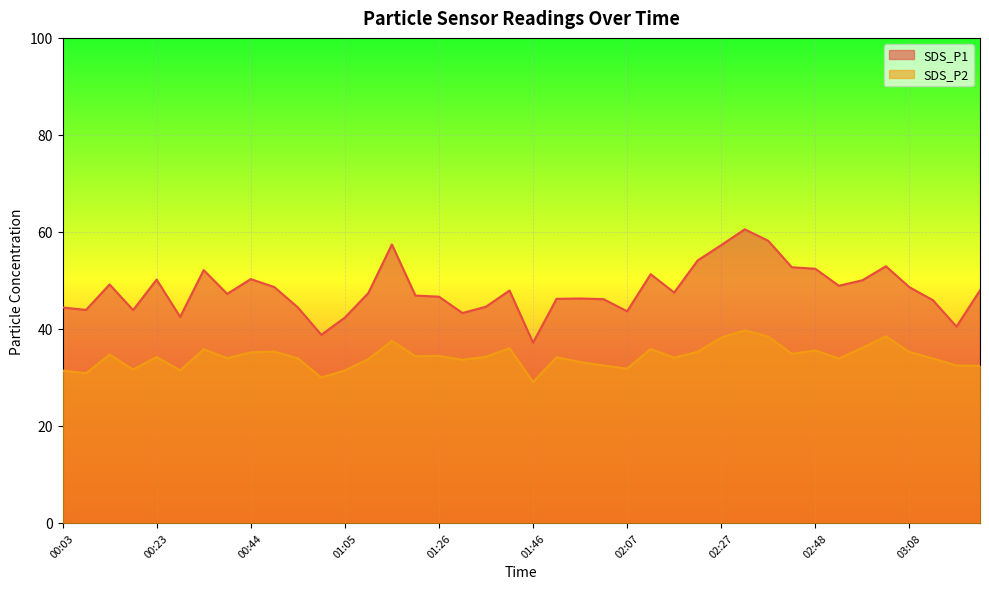

True or false: SDS_P2 has more than 0 interior local peaks.

True